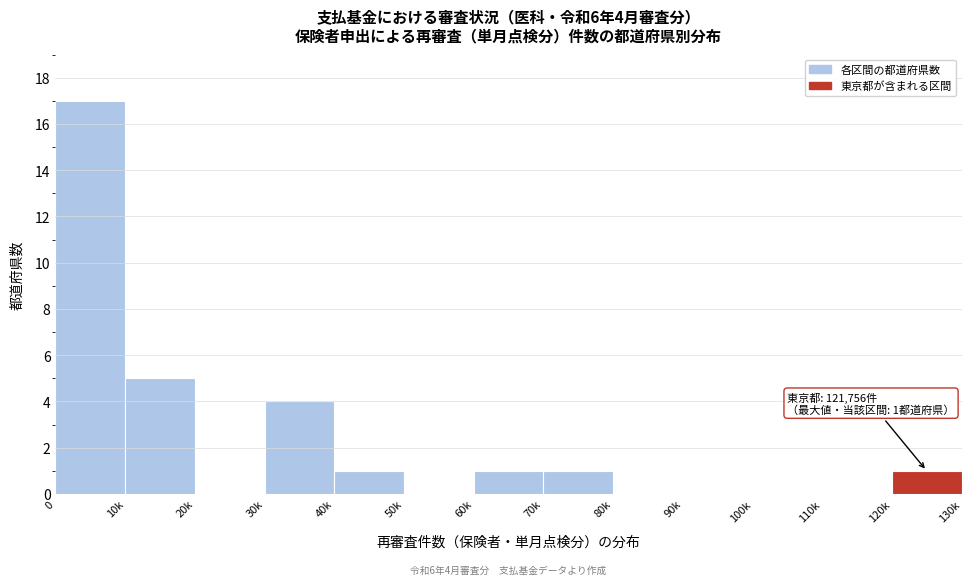

Reading right to left, transcribe all the data shown in this chart.

120k=1	110k=0	100k=0	90k=0	80k=0	70k=1	60k=1	50k=0	40k=1	30k=4	20k=0	10k=5	0=17